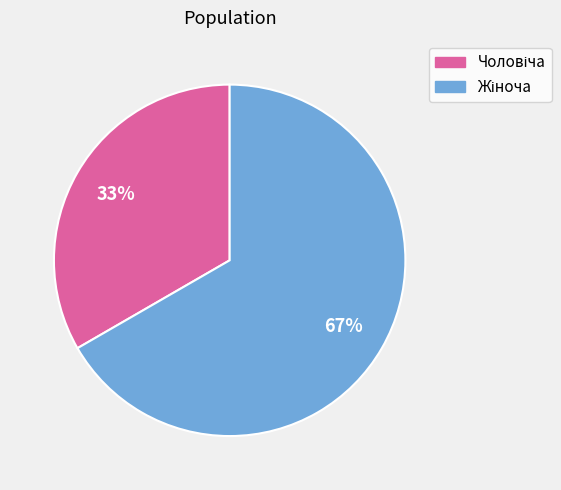

Is there any slice that represents more than half of the pie?

Yes